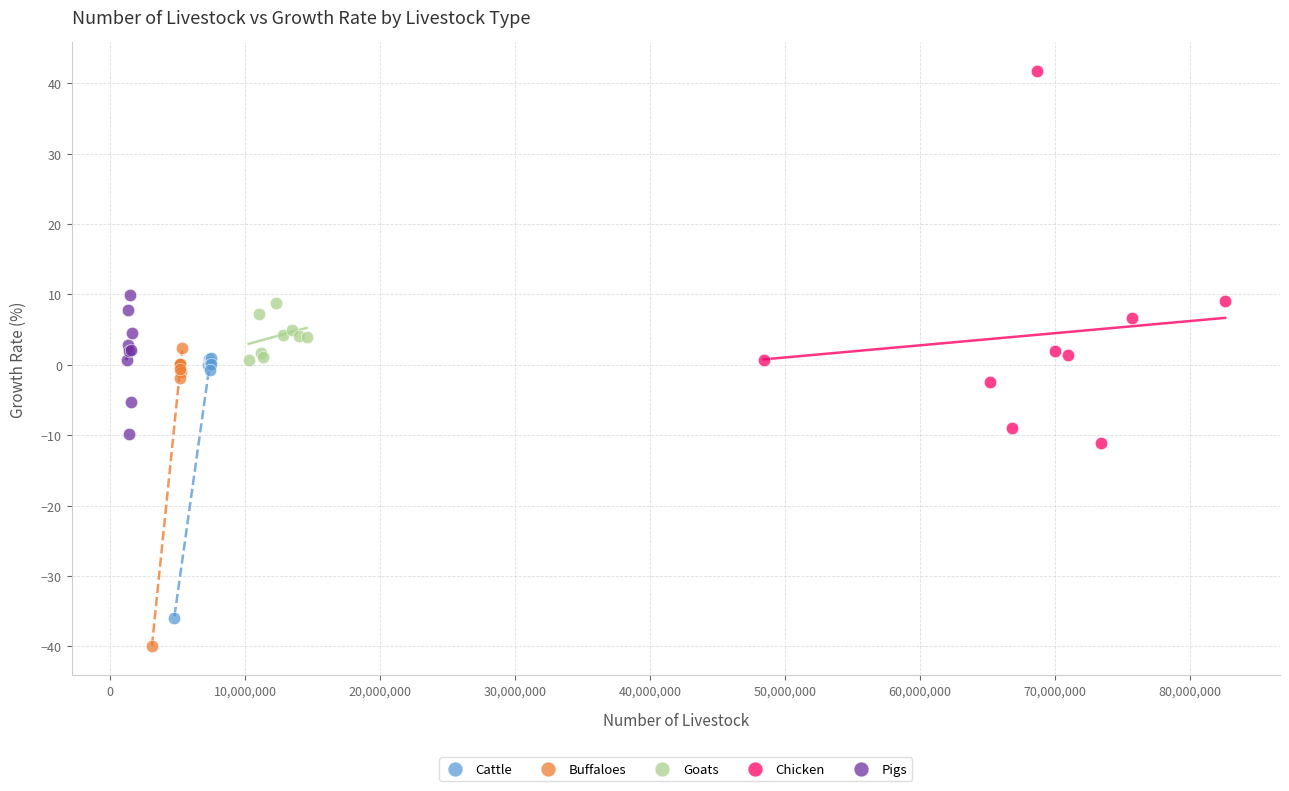

What are all the series names shown in the legend?

Cattle, Buffaloes, Goats, Chicken, Pigs